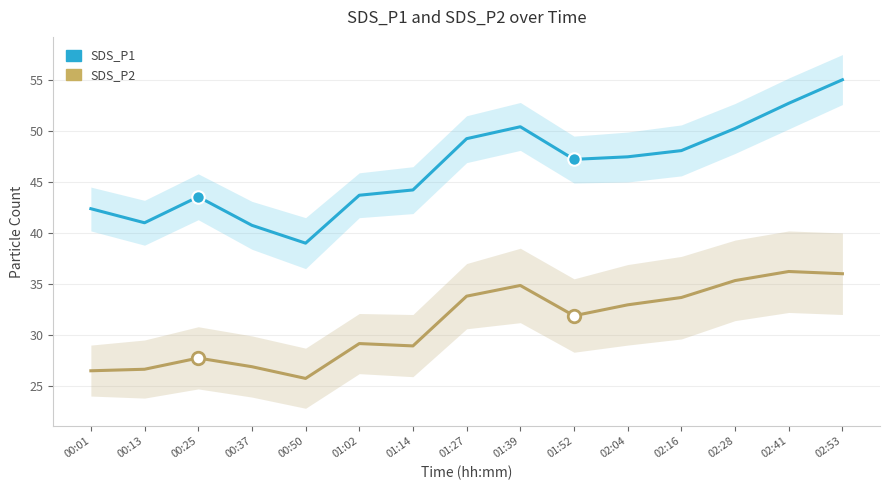

True or false: SDS_P1 has more than 0 points higher than both neighbors.

True